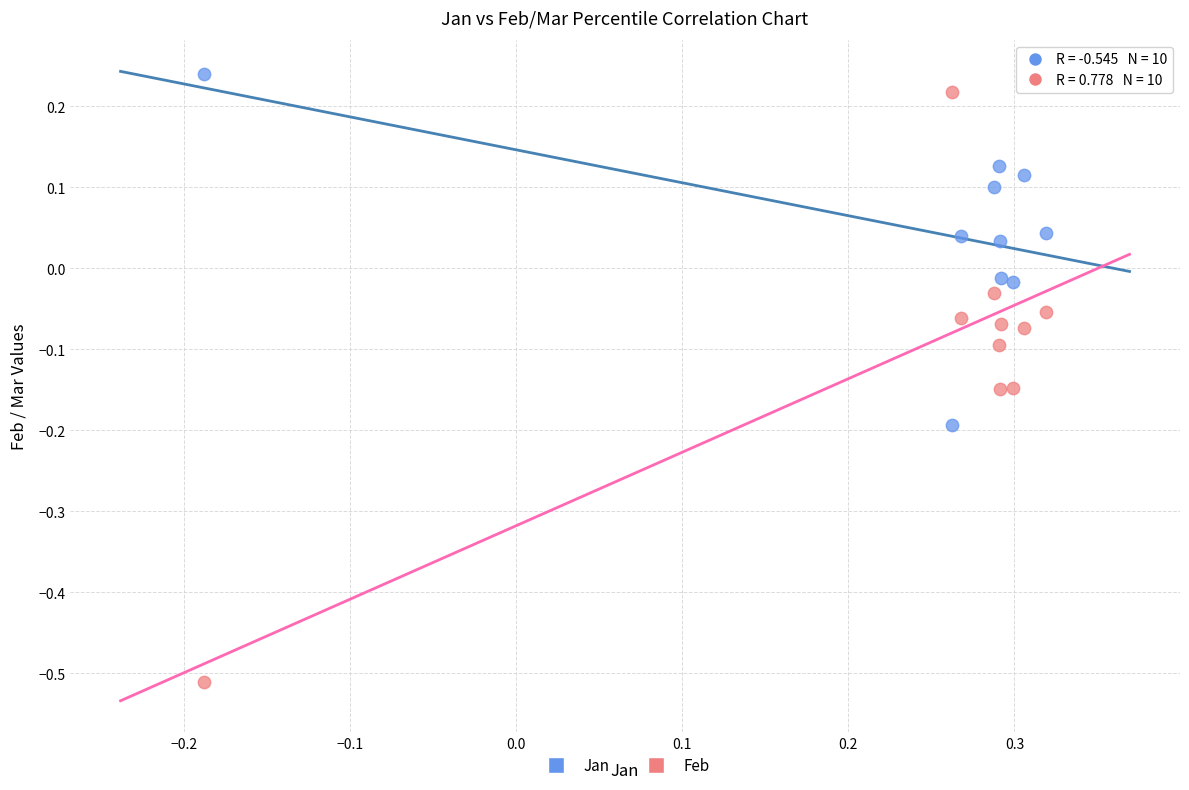

Which series has the largest Y range (max minus min)?

Feb